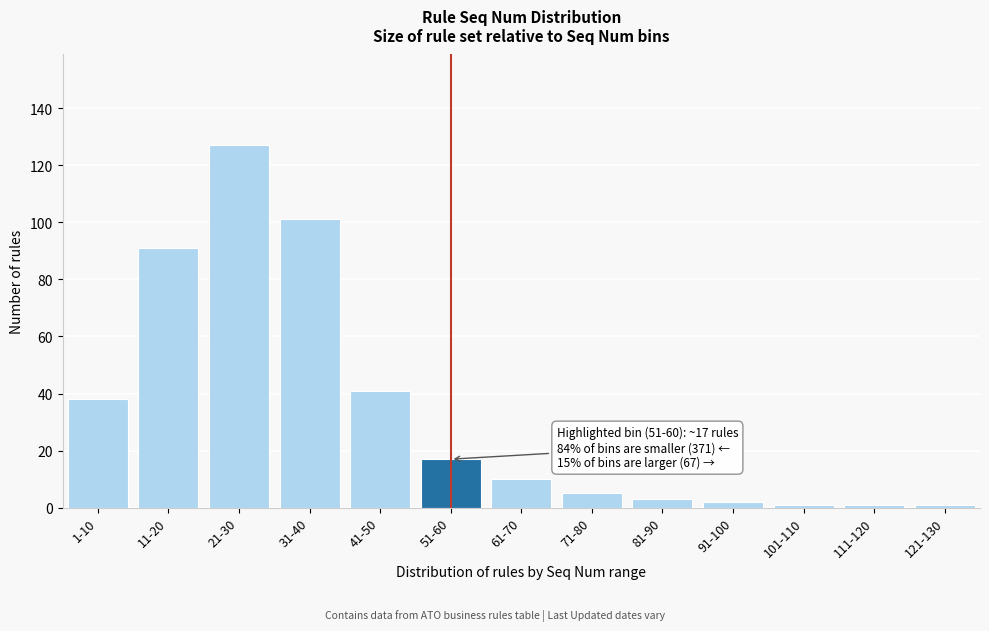

Reading left to right, extract all data points from this chart.

38	91	127	101	41	17	10	5	3	2	1	1	1